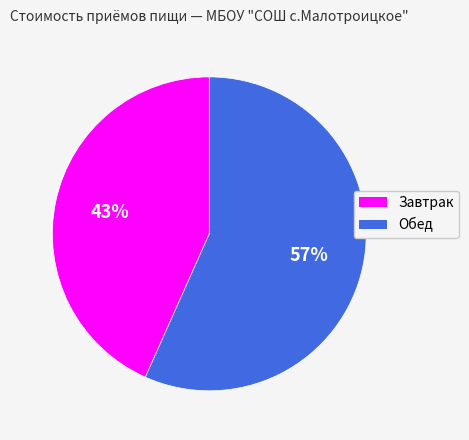

How many slices are in this pie chart?

2